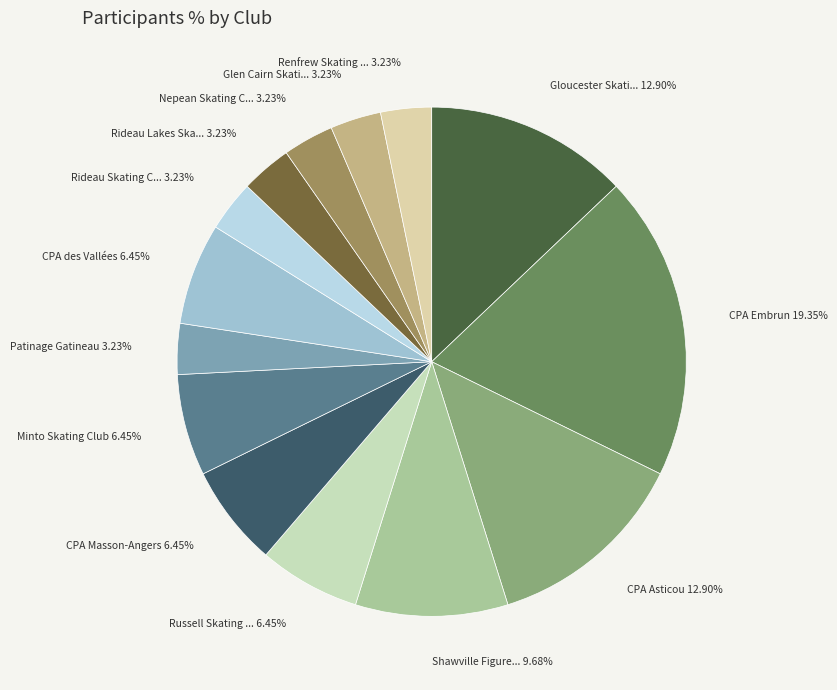

Approximately how many times larger is the value at Renfrew Skating ... 3.23% compared to Nepean Skating C... 3.23%?

1.0